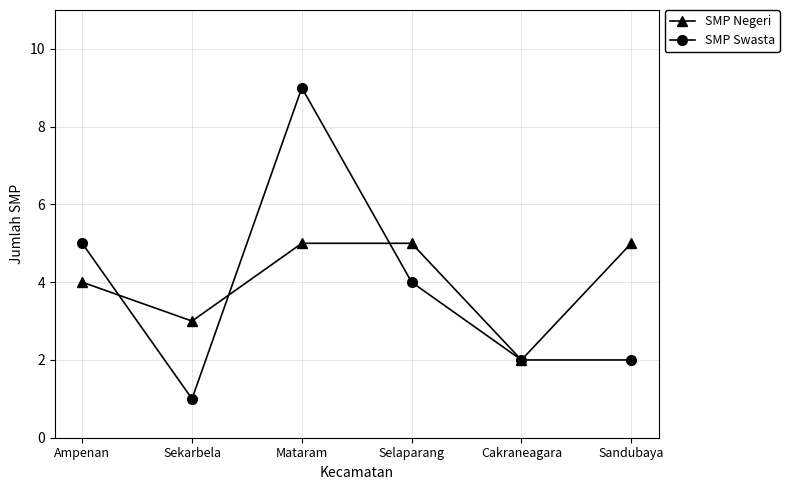

At which category does the chart reach its minimum across all series?

Sekarbela